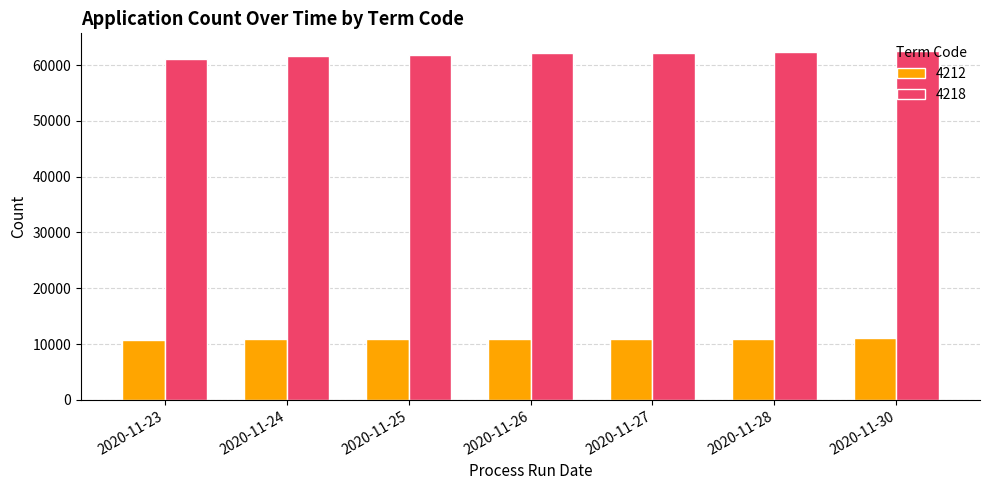

What is the maximum value for 4218?

62565